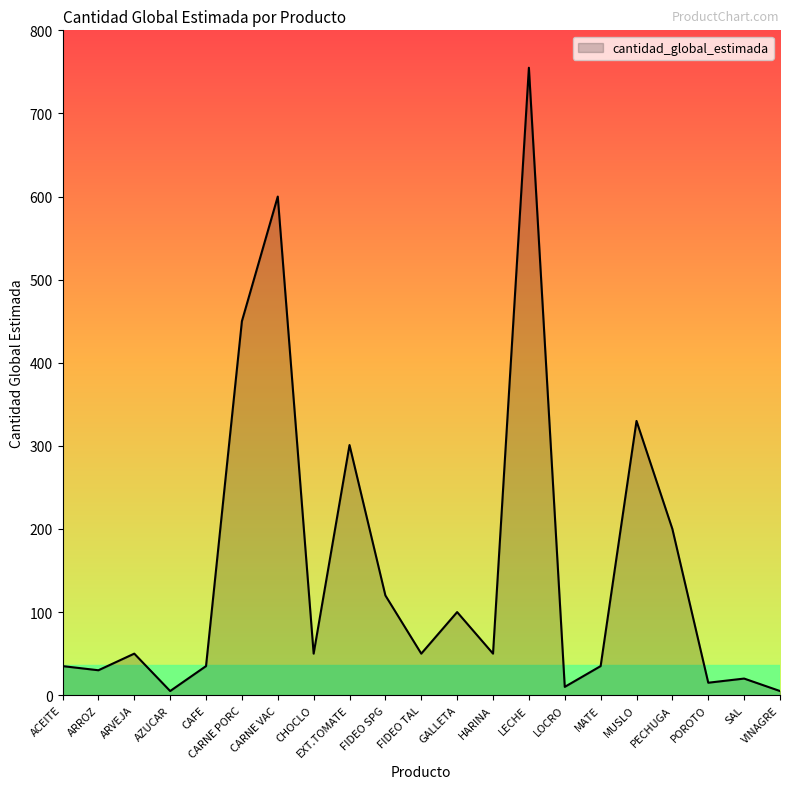

What is the difference between the maximum and minimum values?

750